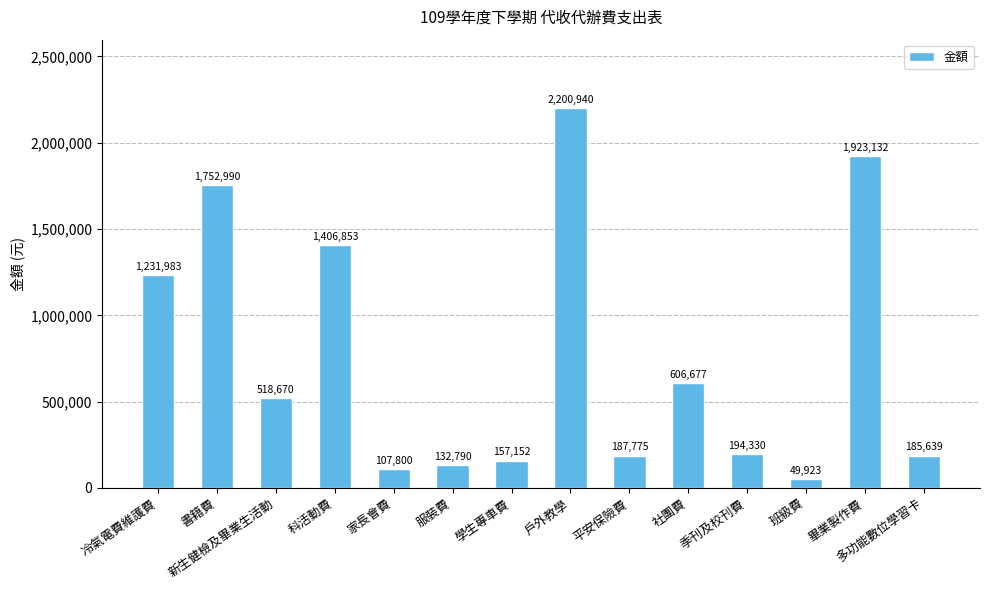

What is the sum of all values?

10656654